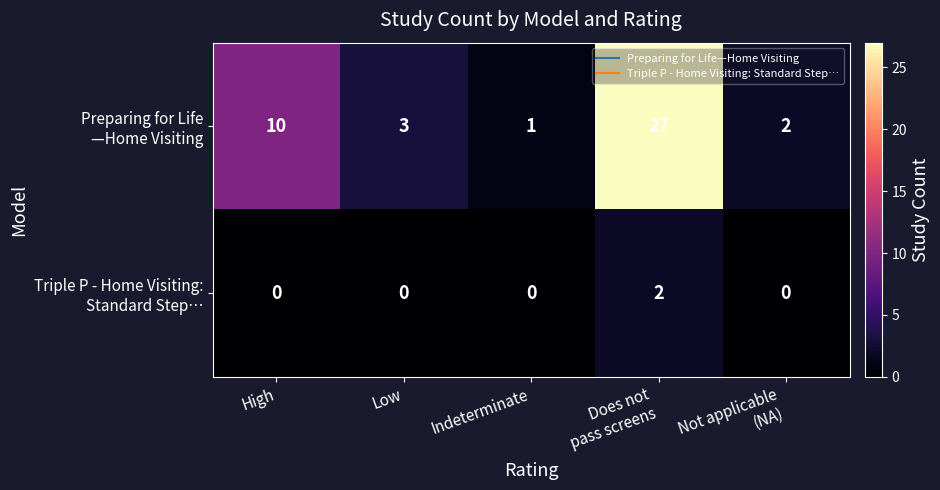

What is the maximum value shown in the chart?

27